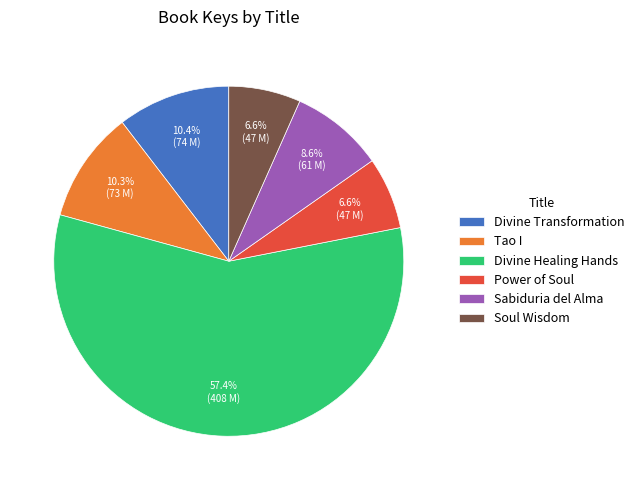

How many slices are in this pie chart?

6